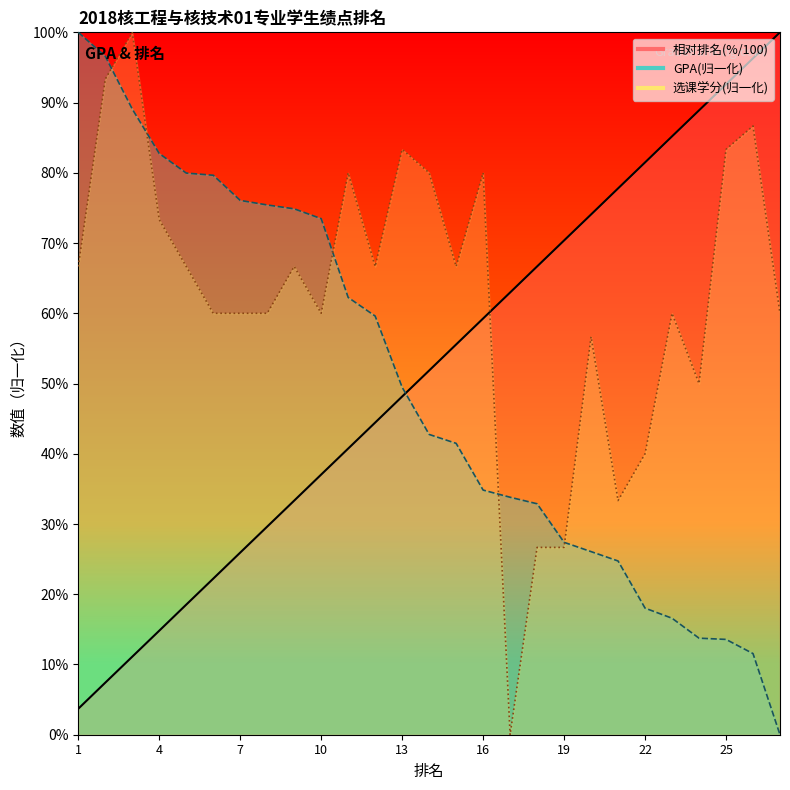

How many lines are shown in the chart?

3